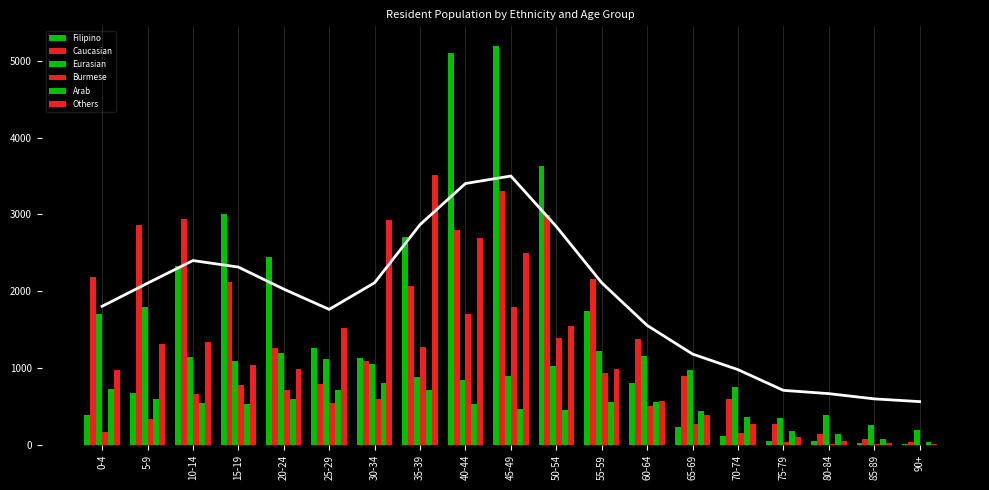

Reading left to right, transcribe all the data shown in this chart.

Filipino: 0-4=386	5-9=671	10-14=2333	15-19=3006	20-24=2445	25-29=1260	30-34=1137	35-39=2704	40-44=5102	45-49=5189	50-54=3634	55-59=1742	60-64=801	65-69=235	70-74=120	75-79=47	80-84=49	85-89=19	90+=13
Caucasian: 0-4=2181	5-9=2862	10-14=2936	15-19=2119	20-24=1261	25-29=797	30-34=1089	35-39=2064	40-44=2797	45-49=3304	50-54=2994	55-59=2155	60-64=1383	65-69=901	70-74=599	75-79=277	80-84=147	85-89=75	90+=40
Eurasian: 0-4=1707	5-9=1792	10-14=1147	15-19=1086	20-24=1193	25-29=1116	30-34=1049	35-39=889	40-44=850	45-49=899	50-54=1024	55-59=1223	60-64=1157	65-69=978	70-74=753	75-79=348	80-84=390	85-89=264	90+=195
Burmese: 0-4=169	5-9=336	10-14=668	15-19=784	20-24=713	25-29=548	30-34=596	35-39=1271	40-44=1707	45-49=1797	50-54=1393	55-59=935	60-64=501	65-69=269	70-74=151	75-79=33	80-84=13	85-89=13	90+=2
Arab: 0-4=731	5-9=598	10-14=541	15-19=528	20-24=600	25-29=717	30-34=801	35-39=717	40-44=532	45-49=465	50-54=452	55-59=556	60-64=564	65-69=443	70-74=365	75-79=178	80-84=136	85-89=72	90+=32
Others: 0-4=975	5-9=1307	10-14=1333	15-19=1035	20-24=993	25-29=1522	30-34=2924	35-39=3516	40-44=2698	45-49=2492	50-54=1551	55-59=985	60-64=571	65-69=393	70-74=273	75-79=108	80-84=54	85-89=25	90+=17